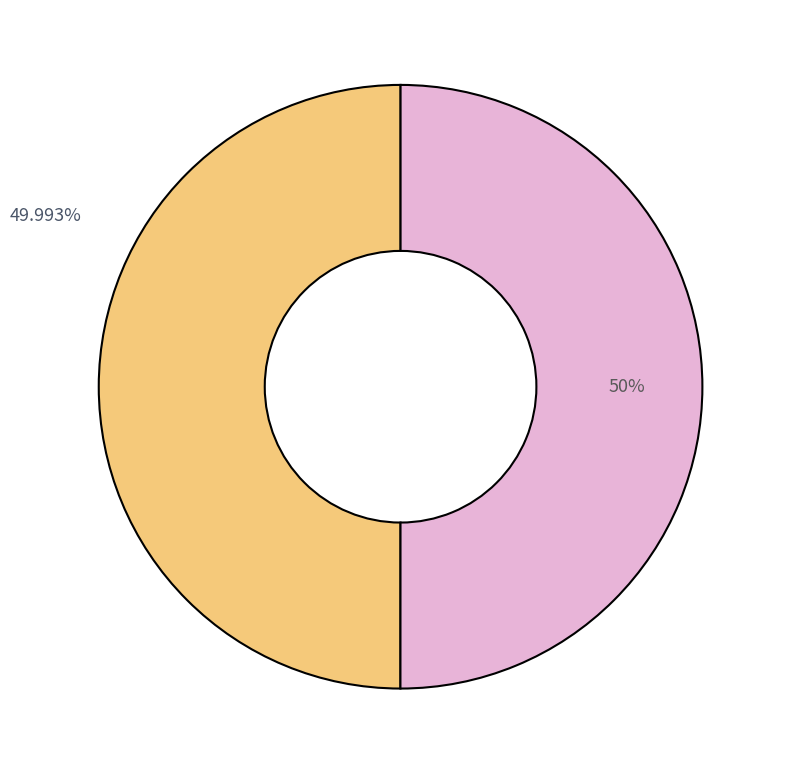

To the nearest percent, what is the average slice percentage?

50%